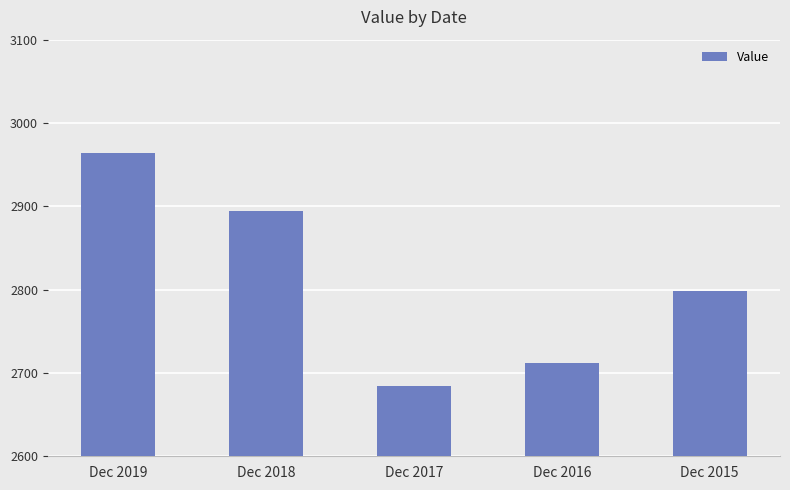

Are the bars horizontal?

No